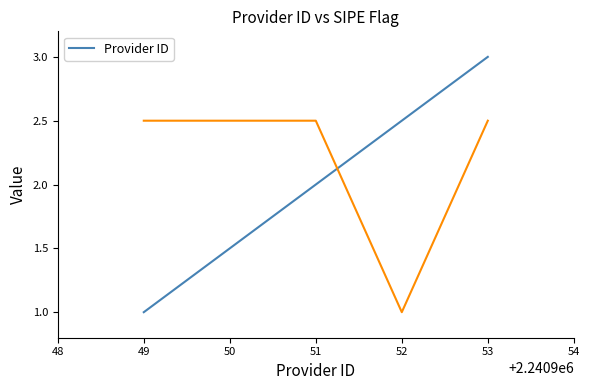

True or false: Provider ID has a value of 1.6 at 49.

False